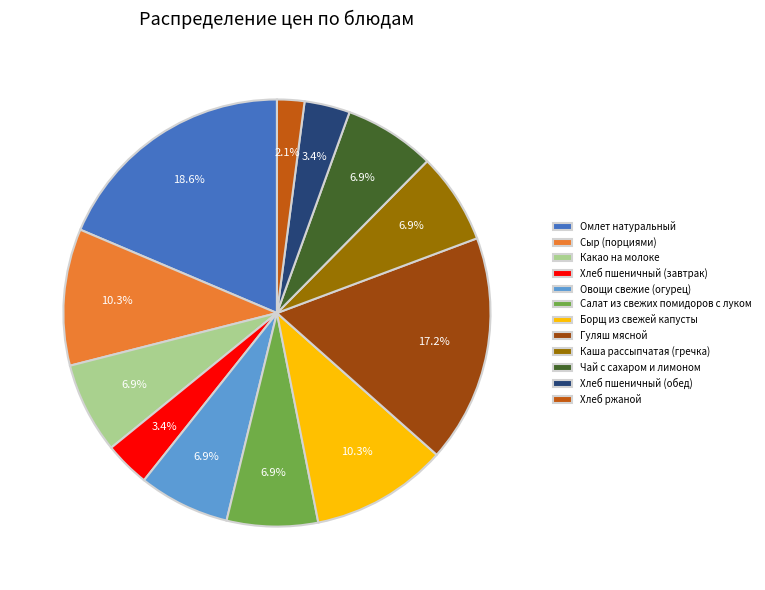

To the nearest percent, what is the difference between the largest and smallest slice percentages?

17%